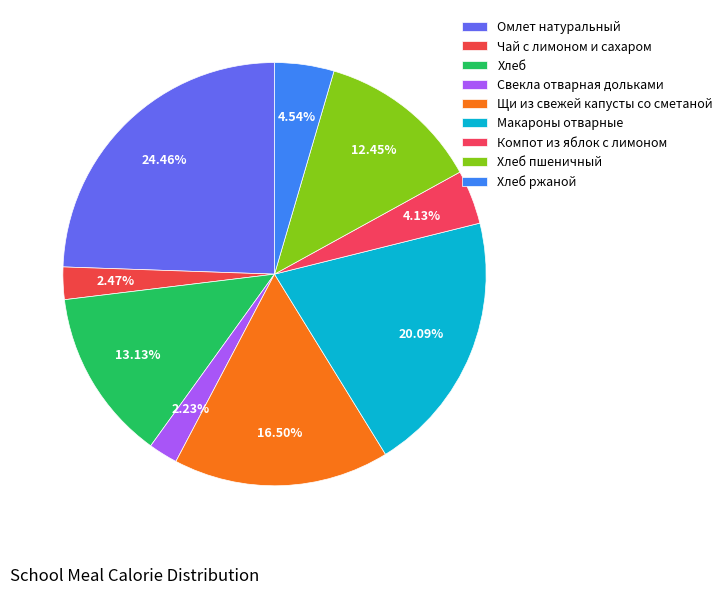

How many segments does this pie chart have?

9